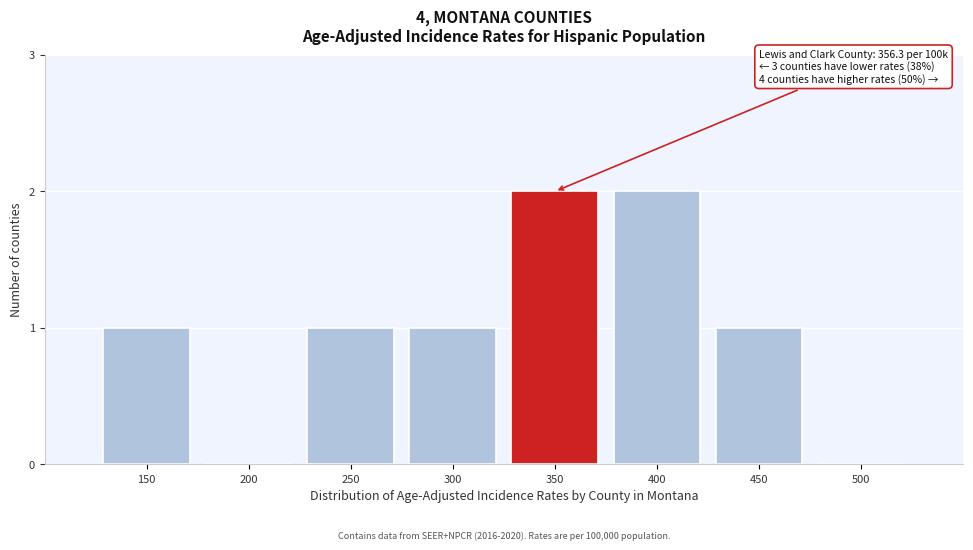

Reading left to right, extract all data points from this chart.

150=1	200=0	250=1	300=1	350=2	400=2	450=1	500=0